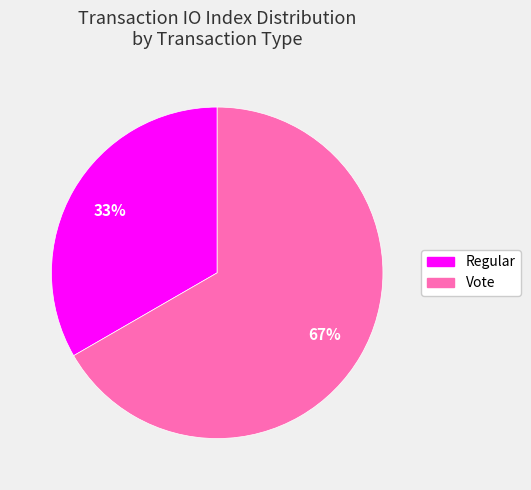

Approximately how many times larger is the value at Regular compared to Vote?

0.5